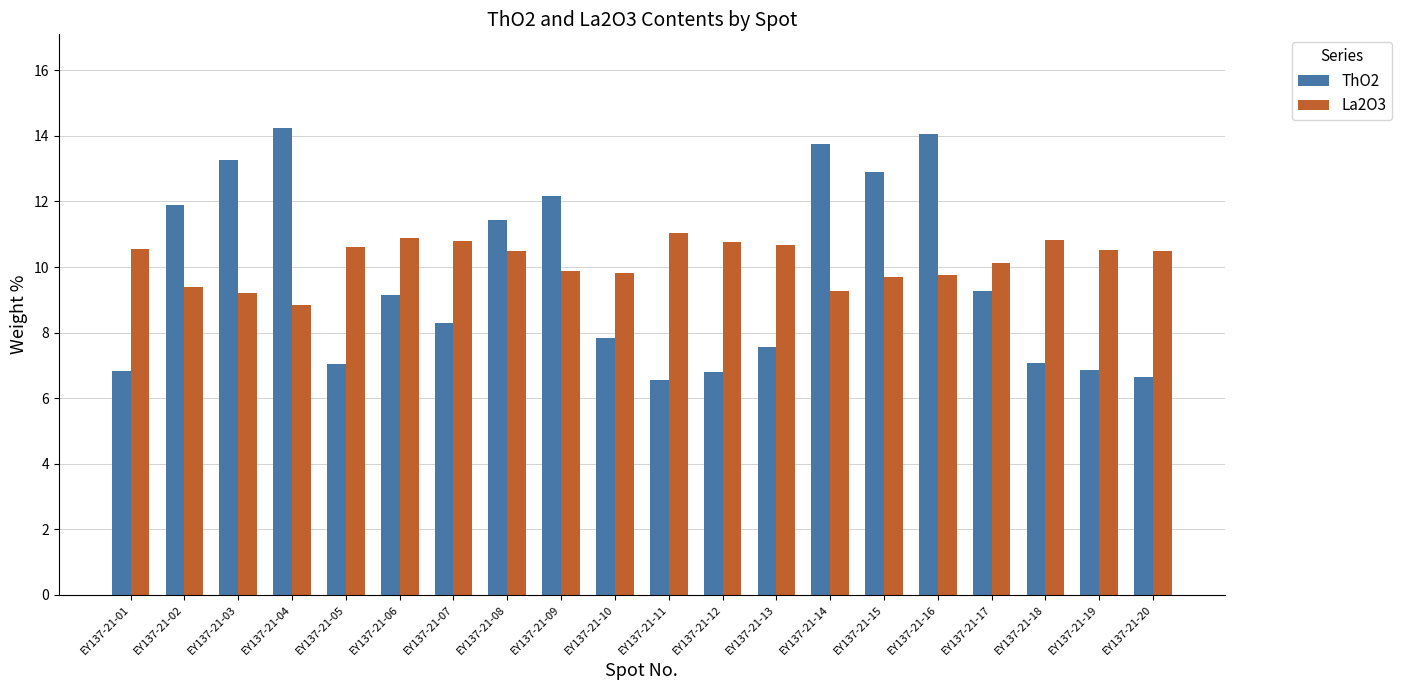

What is the sum of the La2O3 values at EY137-21-19 and EY137-21-16?

20.3